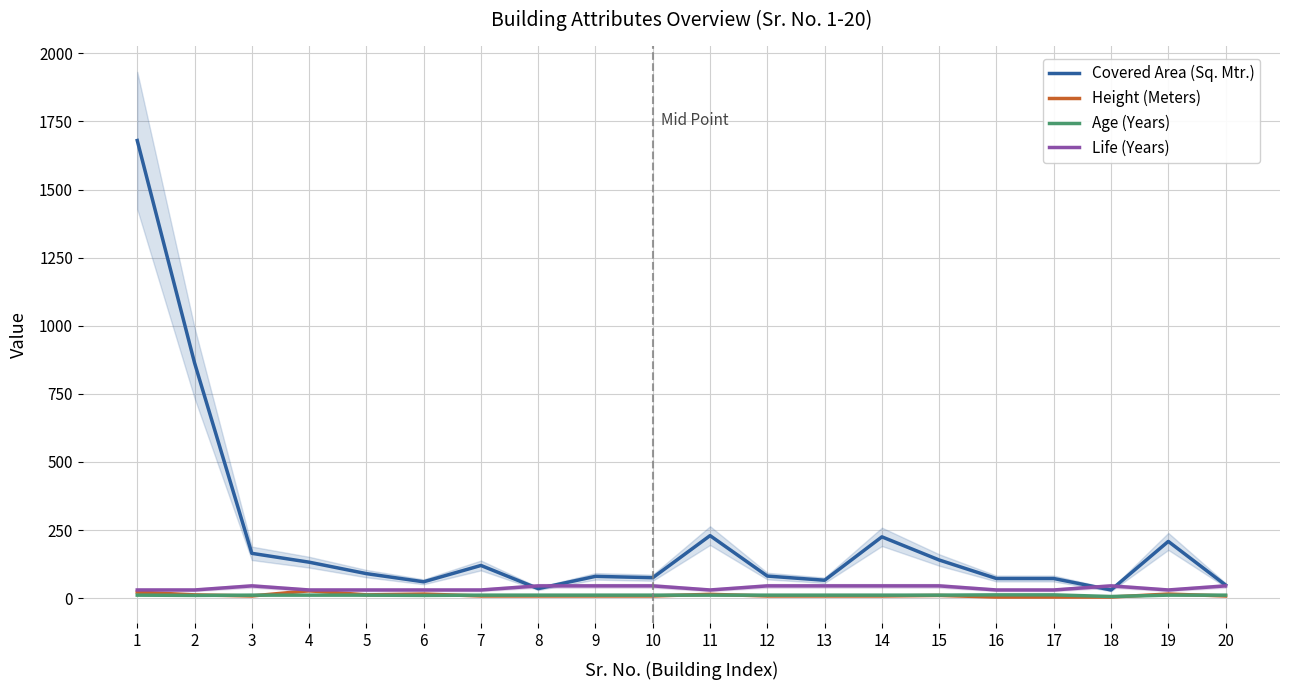

Where does the Covered Area (Sq. Mtr.) series first go above 90?

1